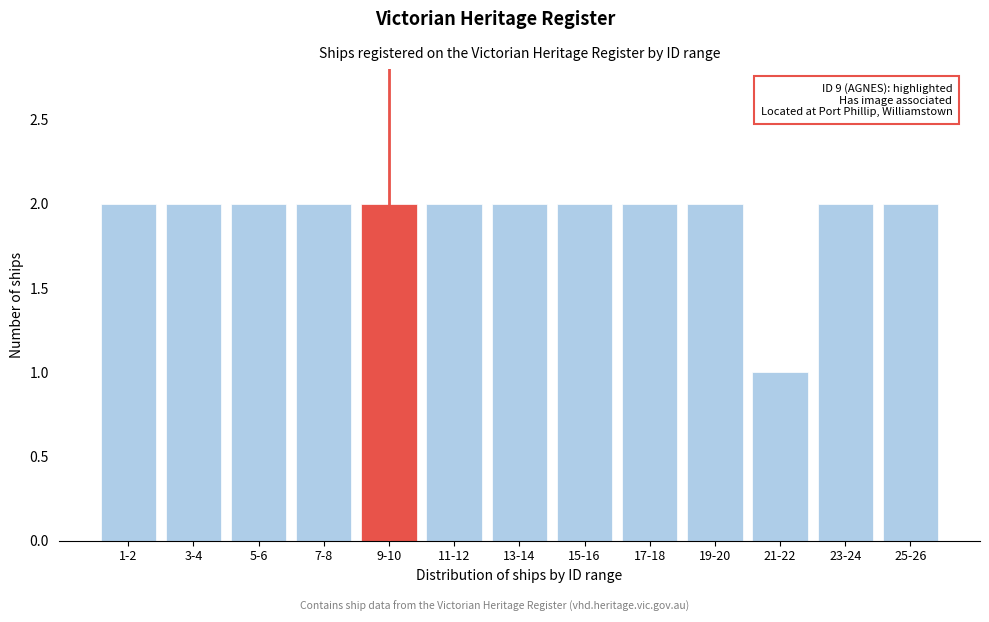

Reading left to right, what are all the values shown in this chart?

1-2=2	3-4=2	5-6=2	7-8=2	9-10=2	11-12=2	13-14=2	15-16=2	17-18=2	19-20=2	21-22=1	23-24=2	25-26=2